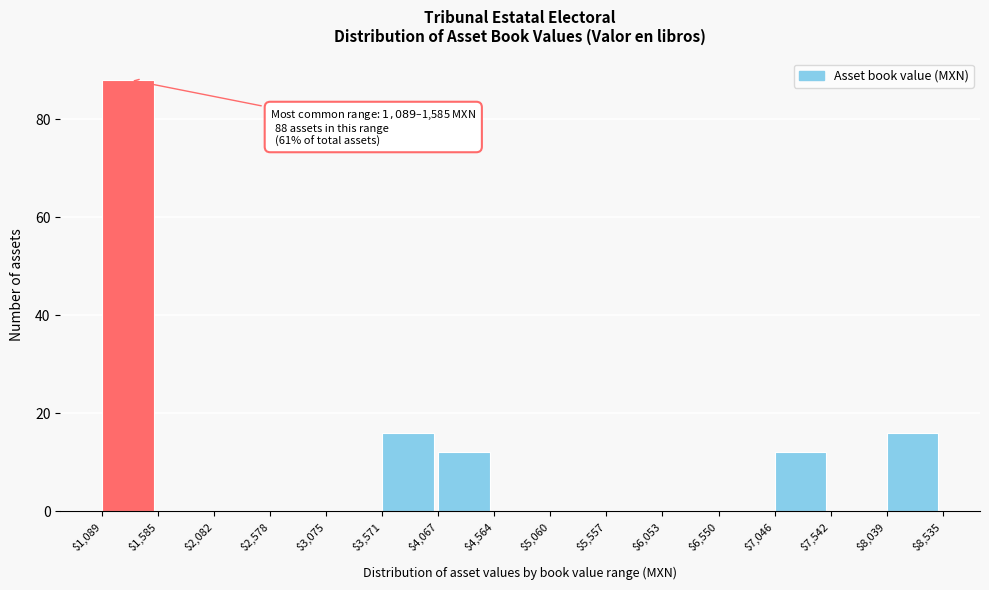

Which range on the x-axis has the tallest bar?

$1,089 to $1,585